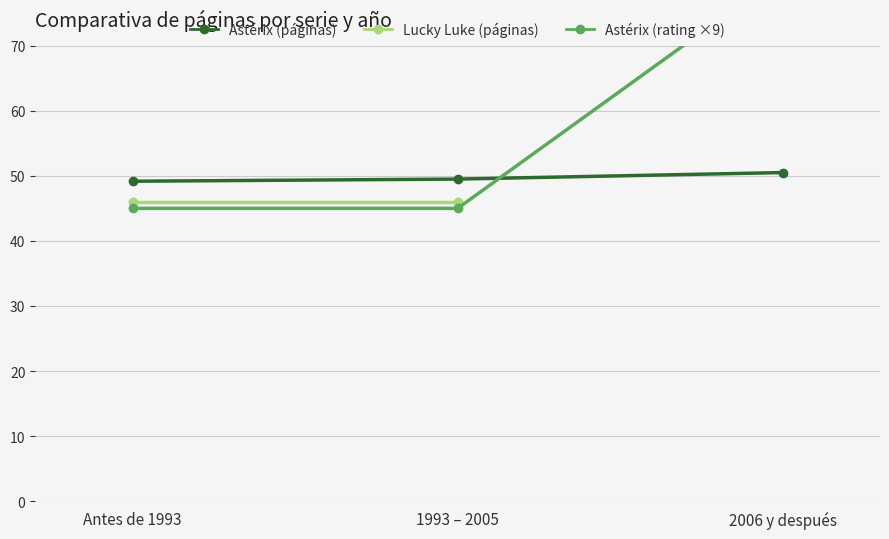

List the labels in order of Astérix (rating ×9) value, largest first.

2006 y después, Antes de 1993, 1993 – 2005